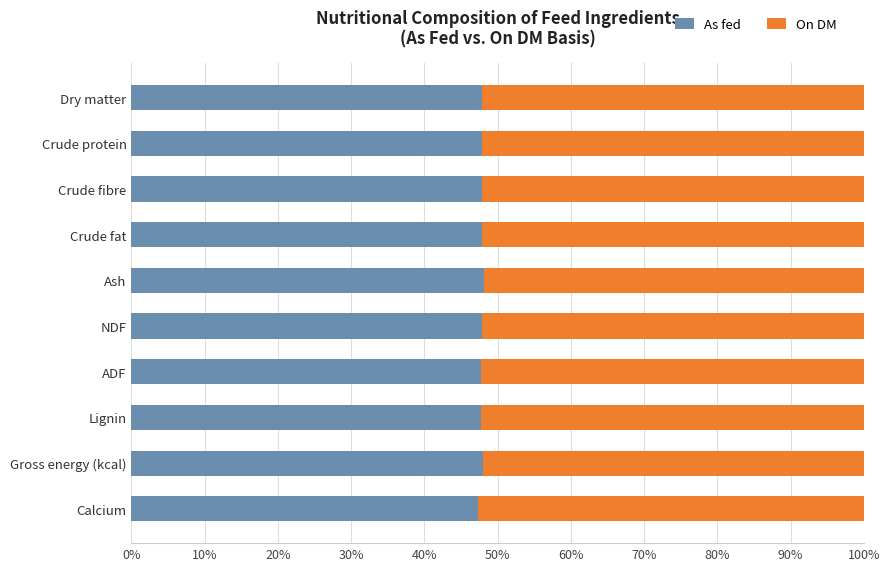

How many data points does each series have?

10